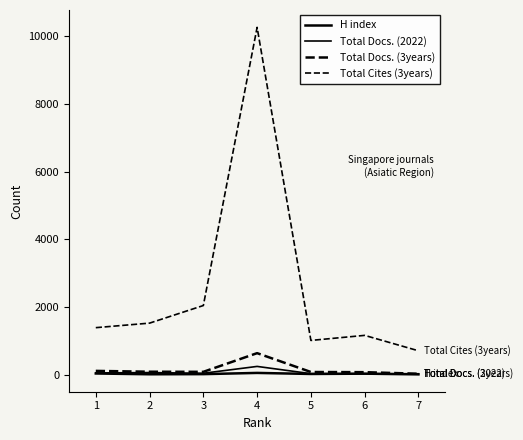

Between 3 and 4, which is larger?

4